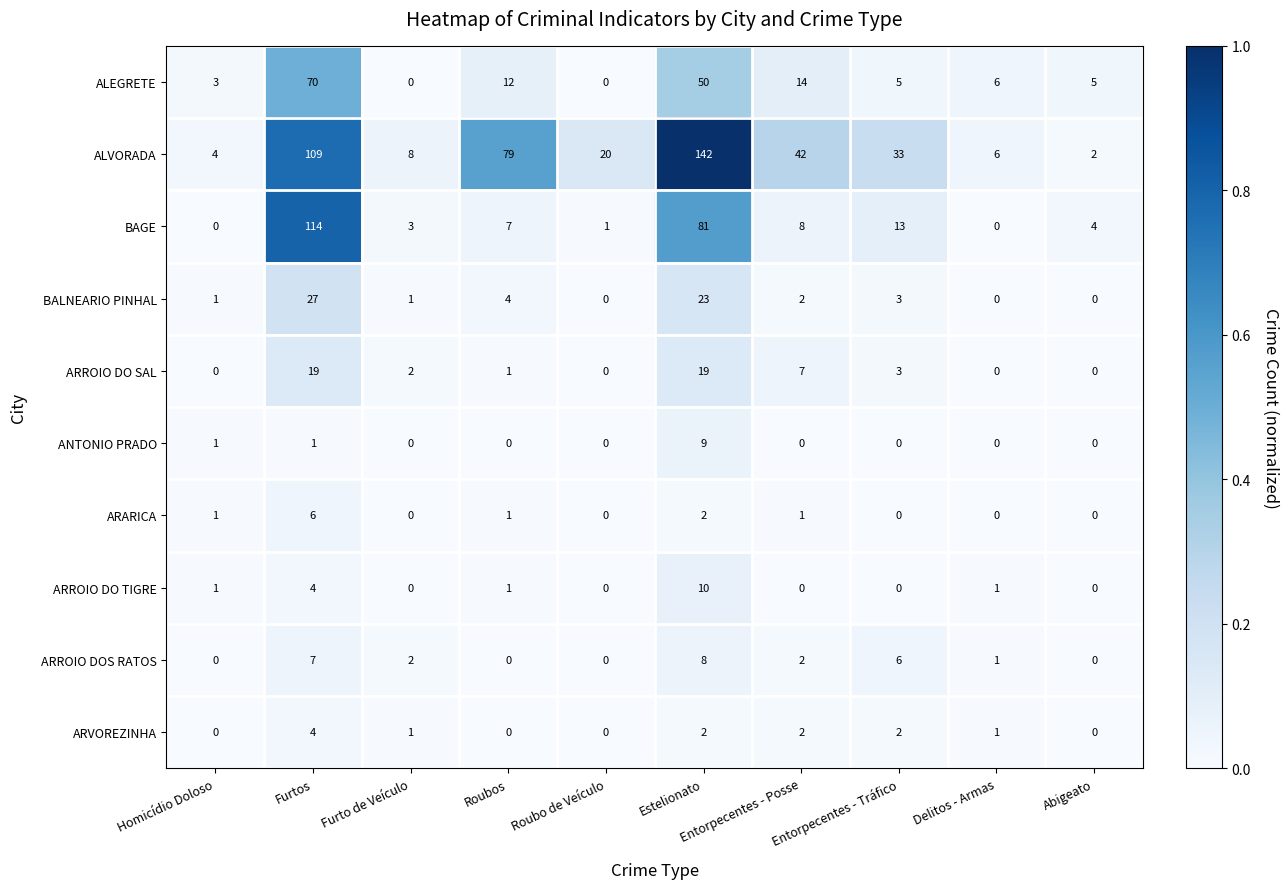

True or false: ARVOREZINHA has a value of 2 at Entorpecentes - Posse.

True